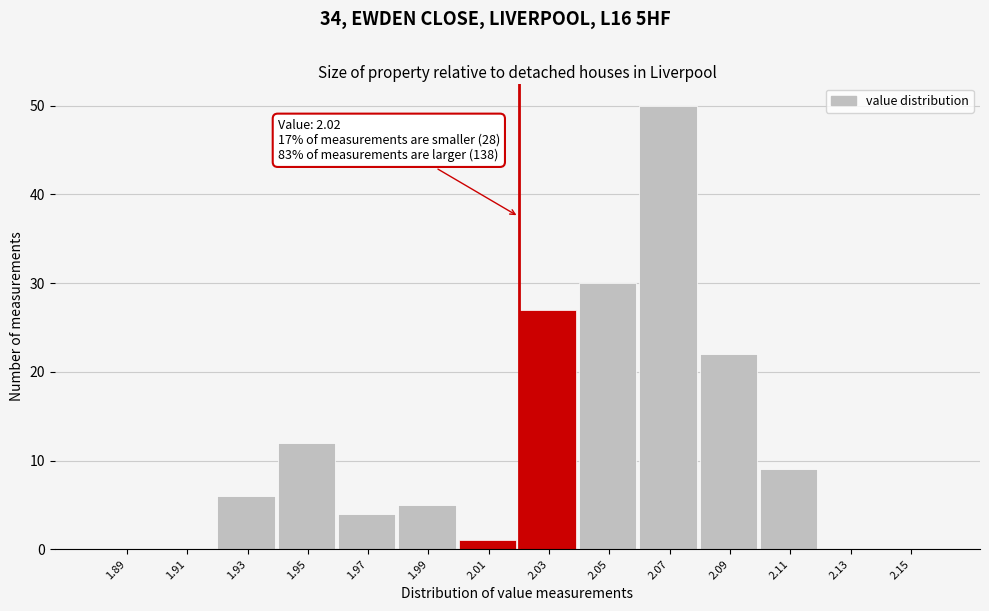

Over which range of the x-axis is the bar tallest?

2.06 to 2.08